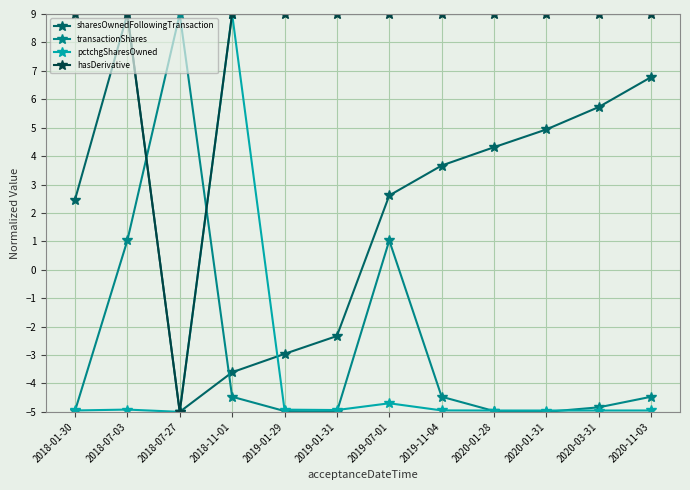

Which series changed the most between 2019-11-04 and 2020-11-03?

sharesOwnedFollowingTransaction